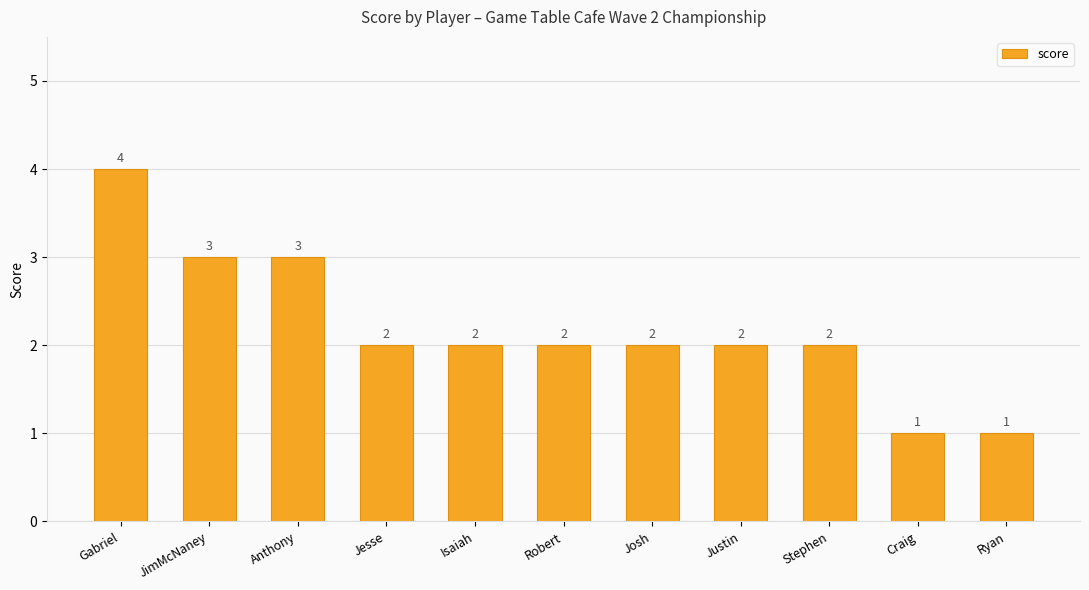

What is the approximate value at Jesse?

2